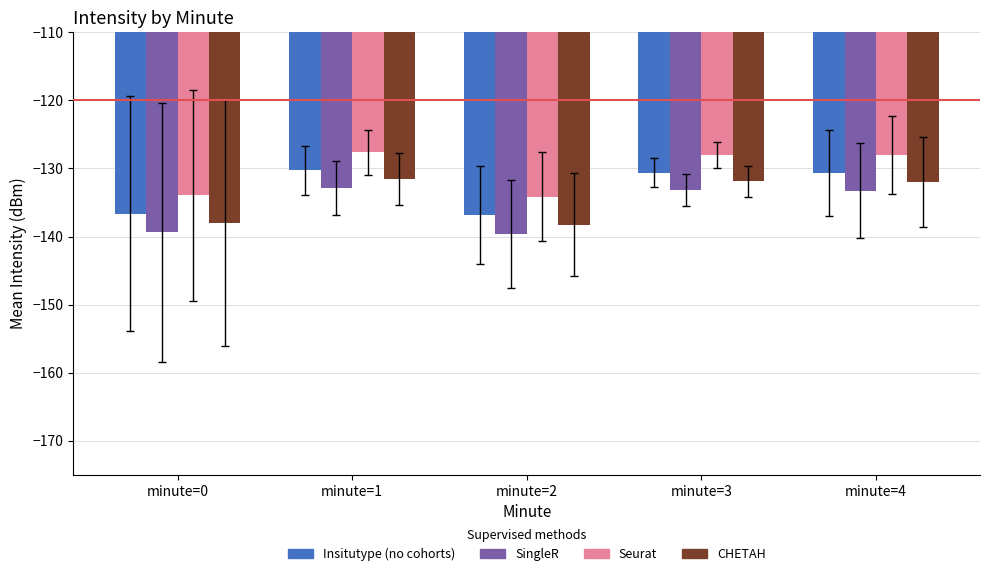

What are all the series names shown in the legend?

Insitutype (no cohorts), SingleR, Seurat, CHETAH